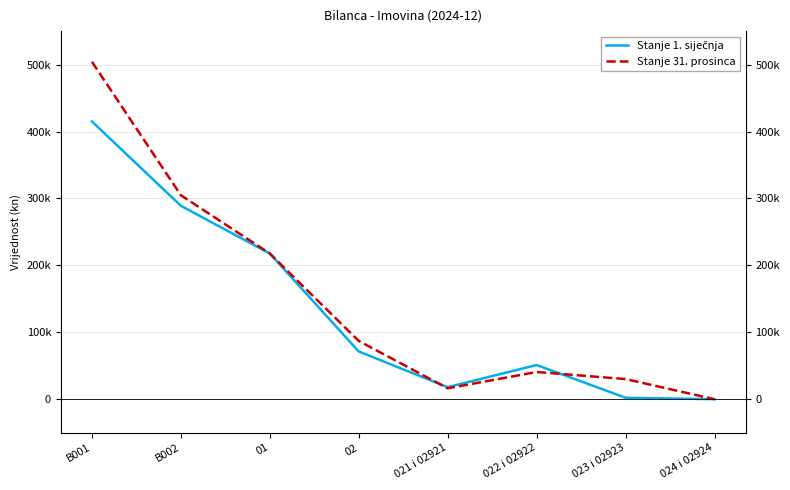

How many interior local peaks does the Stanje 31. prosinca series have?

1